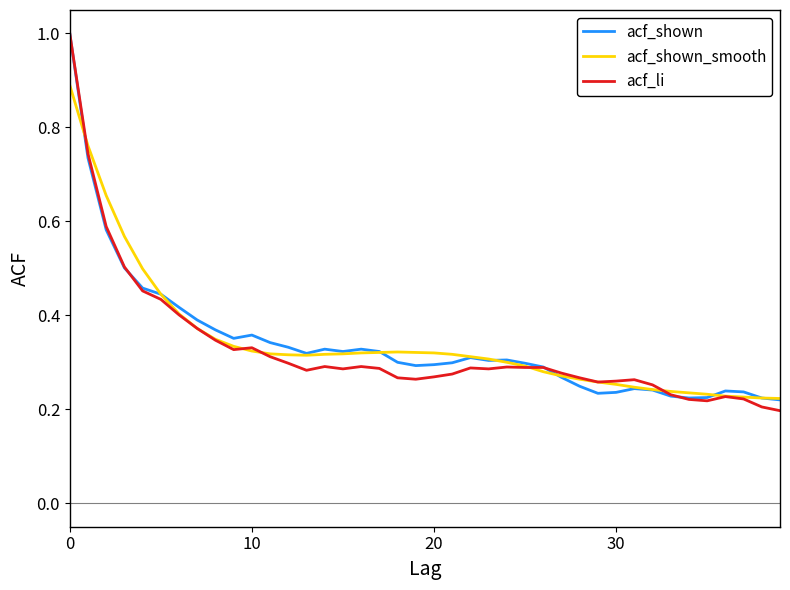

What is the greatest value displayed?

1.0